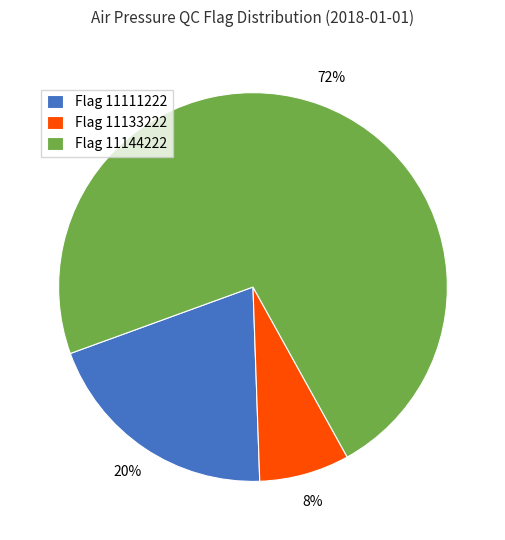

How many slices are in this pie chart?

3